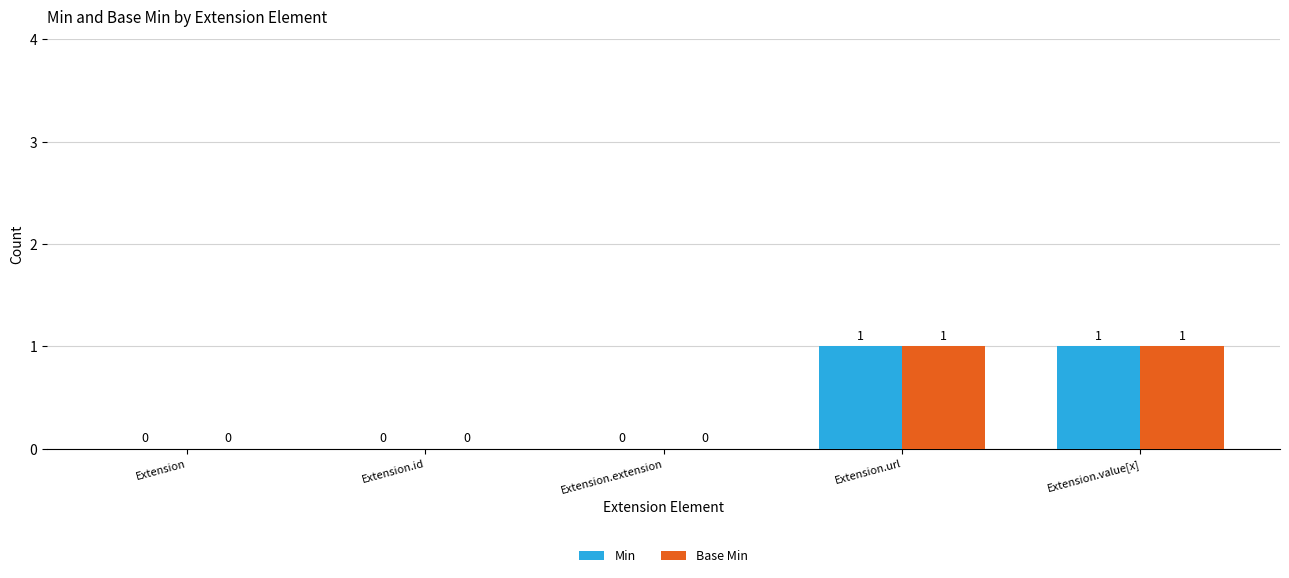

The value of Min at Extension.extension is 0. True or false?

True